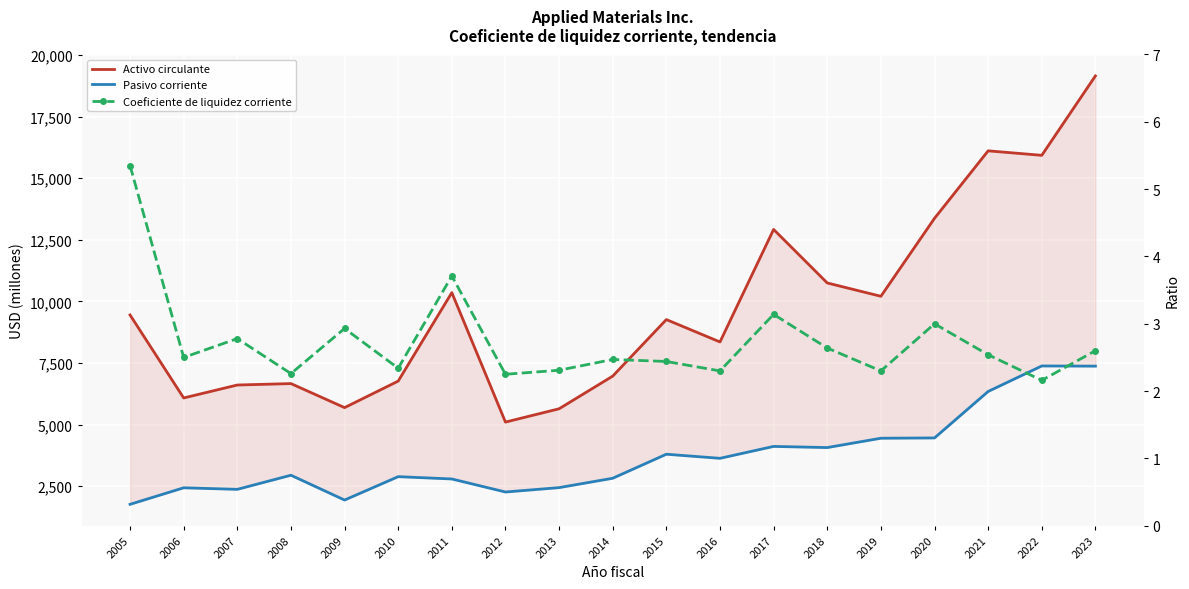

List the series in order of their peak value, lowest first.

Coeficiente de liquidez corriente, Pasivo corriente, Activo circulante